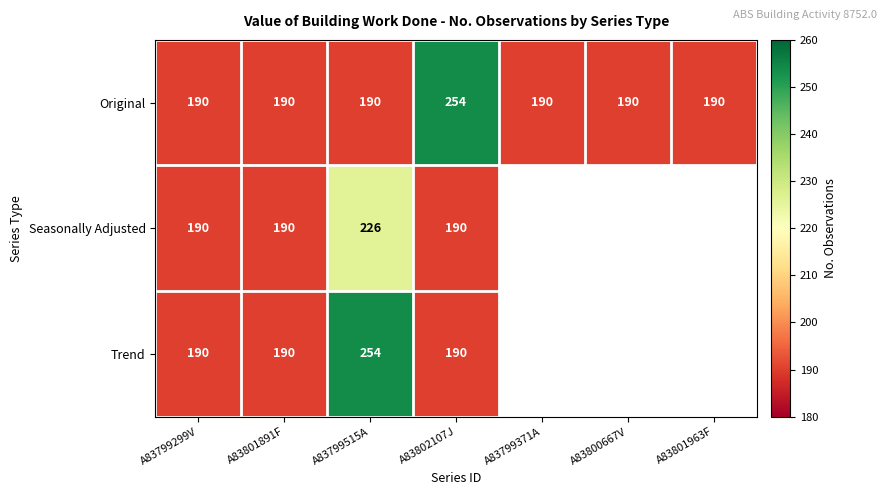

The value of Trend at A83799515A is 254. True or false?

True